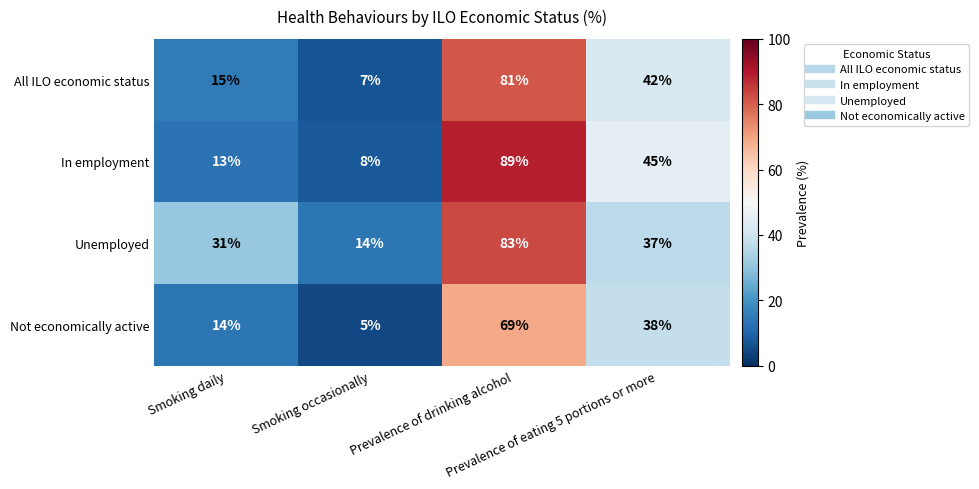

List the series in order of their overall mean, highest first.

Unemployed, In employment, All ILO economic status, Not economically active